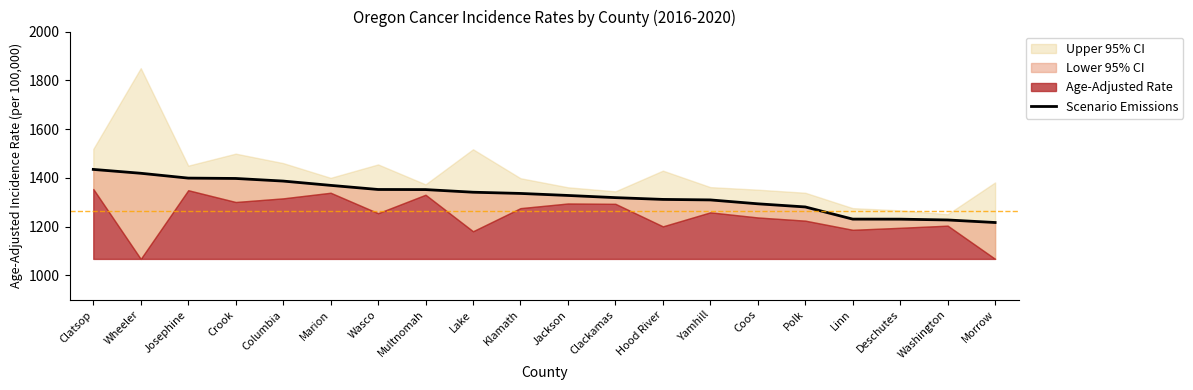

Reading right to left, extract all data points from this chart.

Morrow=1217.0	Washington=1227.4	Deschutes=1230.7	Linn=1230.9	Polk=1280.8	Coos=1293.7	Yamhill=1309.6	Hood River=1311.7	Clackamas=1319.0	Jackson=1327.9	Klamath=1336.2	Lake=1341.2	Multnomah=1352.0	Wasco=1352.4	Marion=1369.3	Columbia=1386.9	Crook=1397.6	Josephine=1399.1	Wheeler=1418.9	Clatsop=1434.7